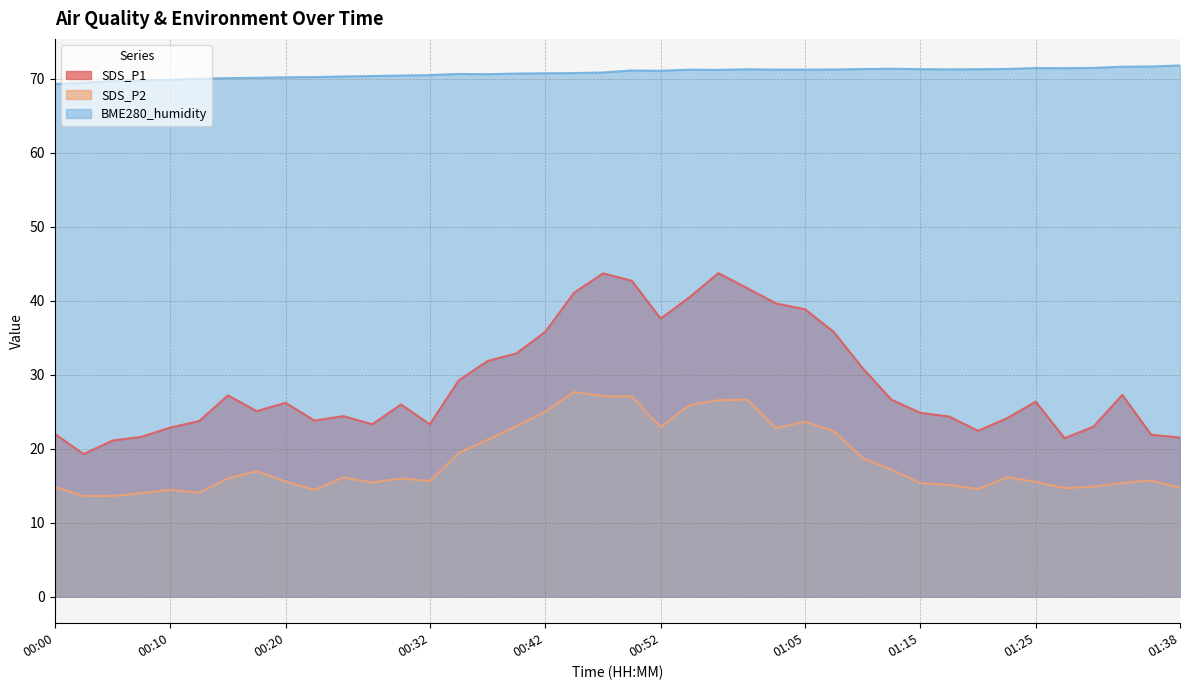

How many data points in BME280_humidity are above 71?

20